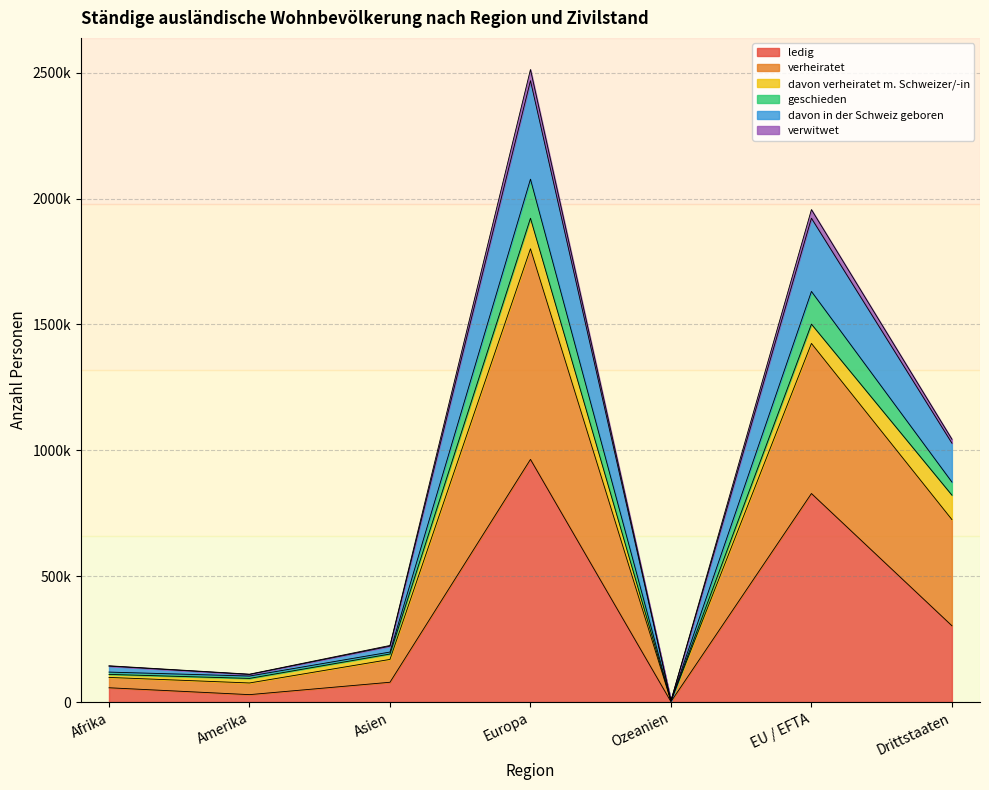

Does the chart have visible grid lines?

Yes